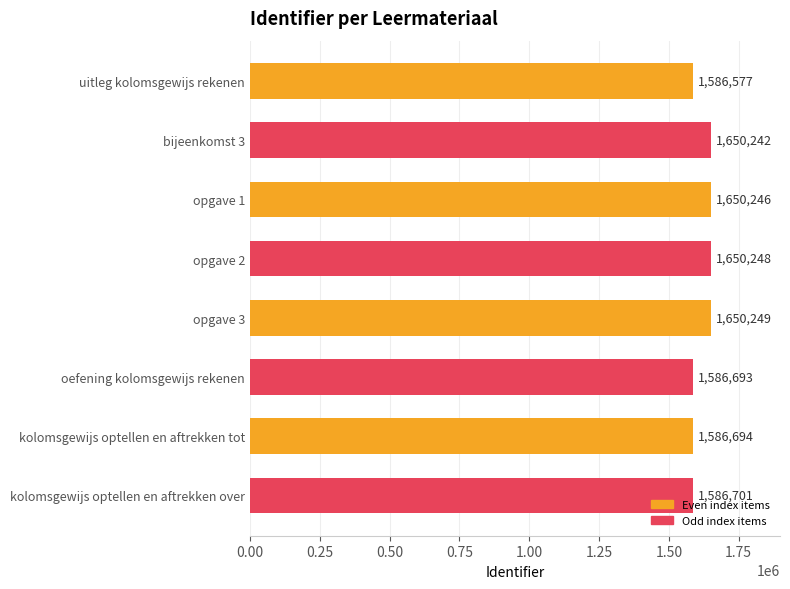

List the labels in order of value, largest first.

opgave 3, opgave 2, opgave 1, bijeenkomst 3, kolomsgewijs optellen en aftrekken over, kolomsgewijs optellen en aftrekken tot, oefening kolomsgewijs rekenen, uitleg kolomsgewijs rekenen